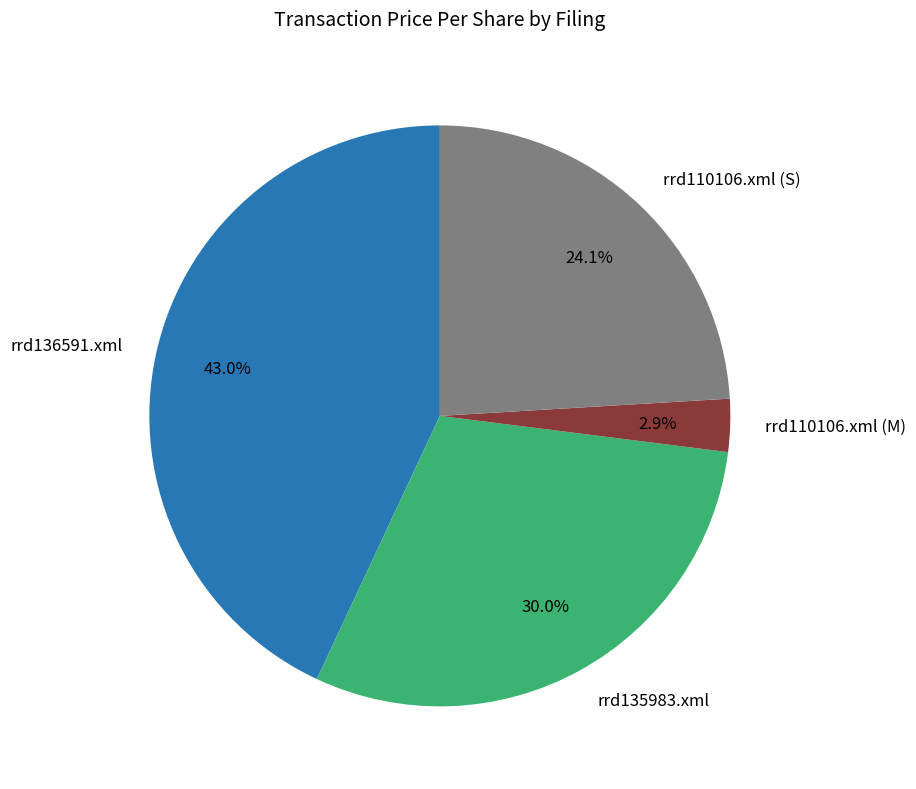

What is the smallest slice in the pie chart?

rrd110106.xml (M)